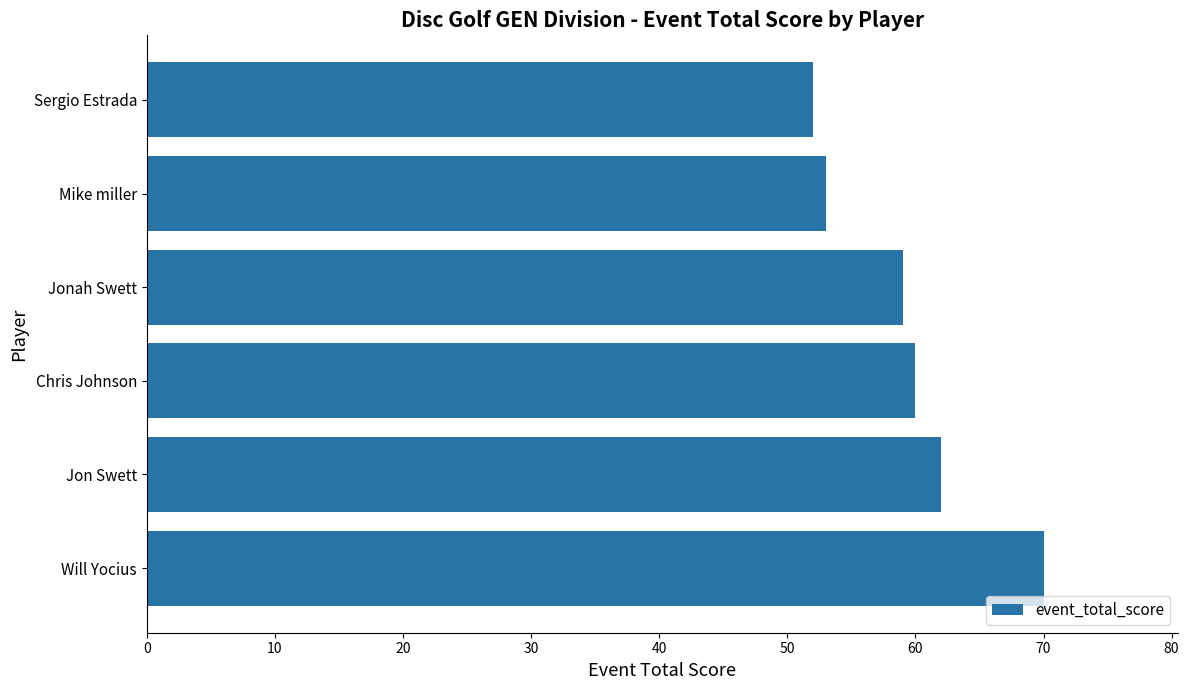

Reading bottom to top, transcribe all the data shown in this chart.

70	62	60	59	53	52